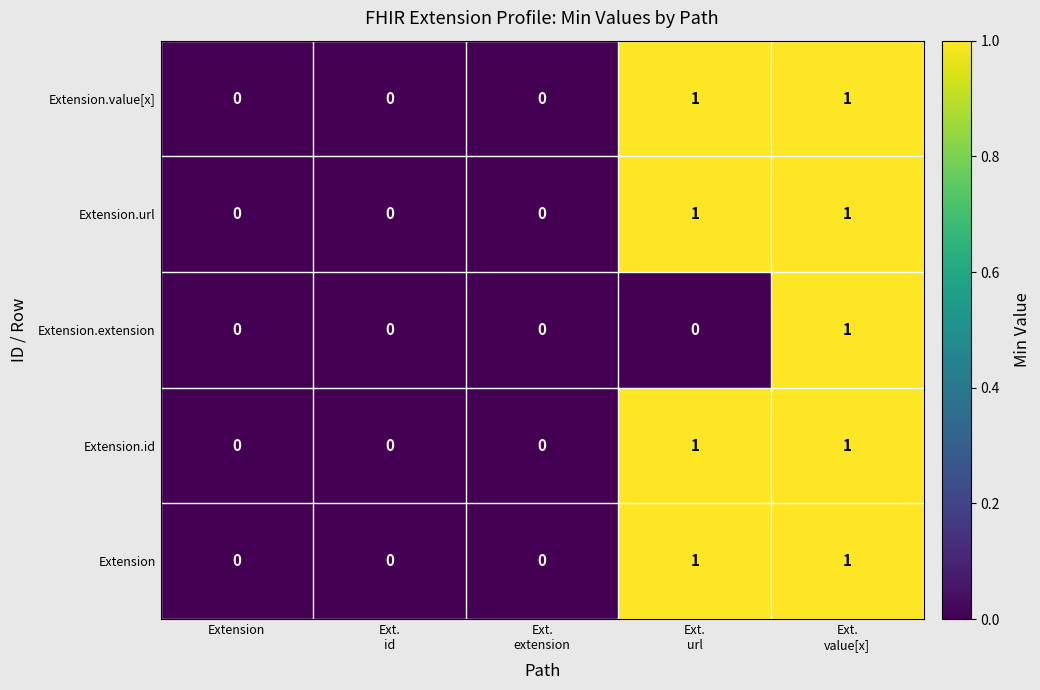

The Extension.url series shows 1 at Extension. True or false?

False